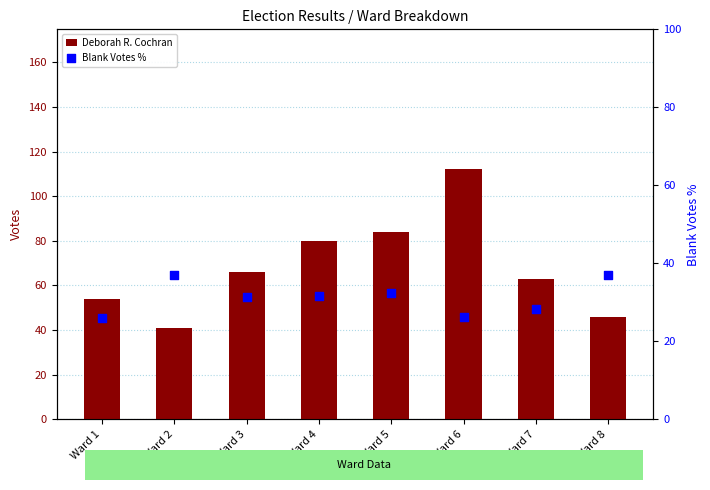

Which series has the largest total across all categories?

Deborah R. Cochran